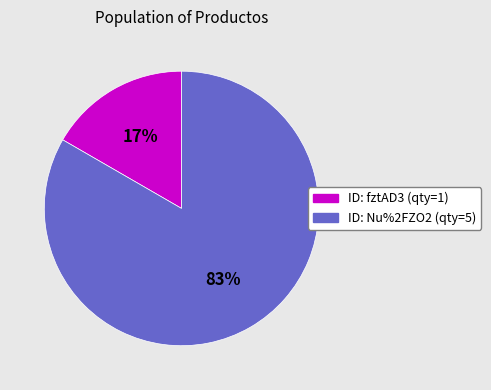

Is there any slice that represents more than half of the pie?

Yes